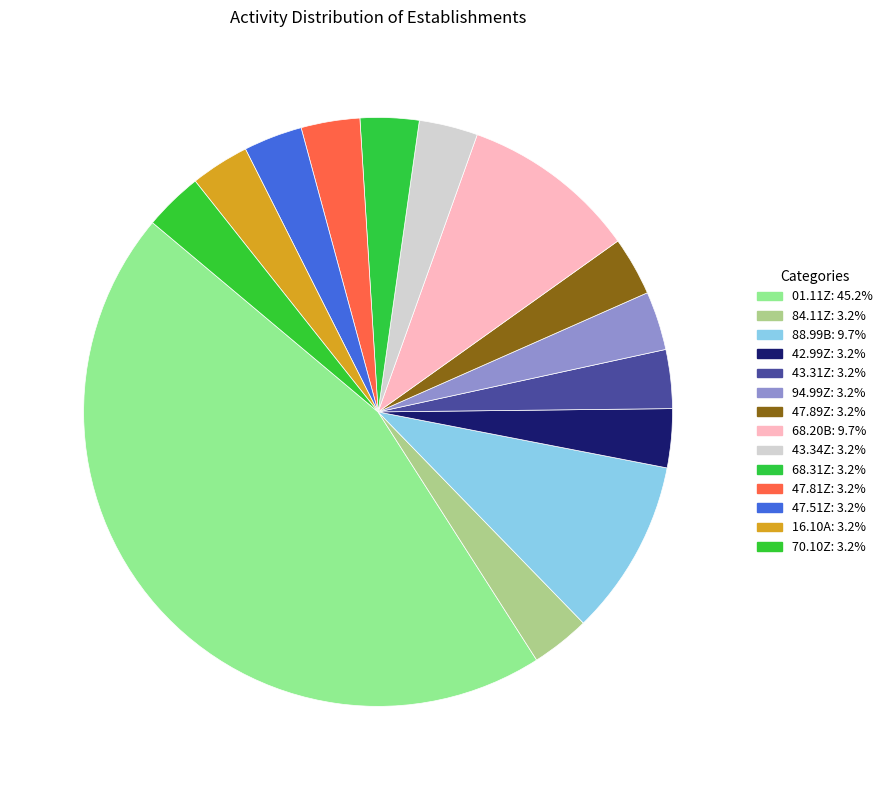

Count the number of slices in the pie.

14